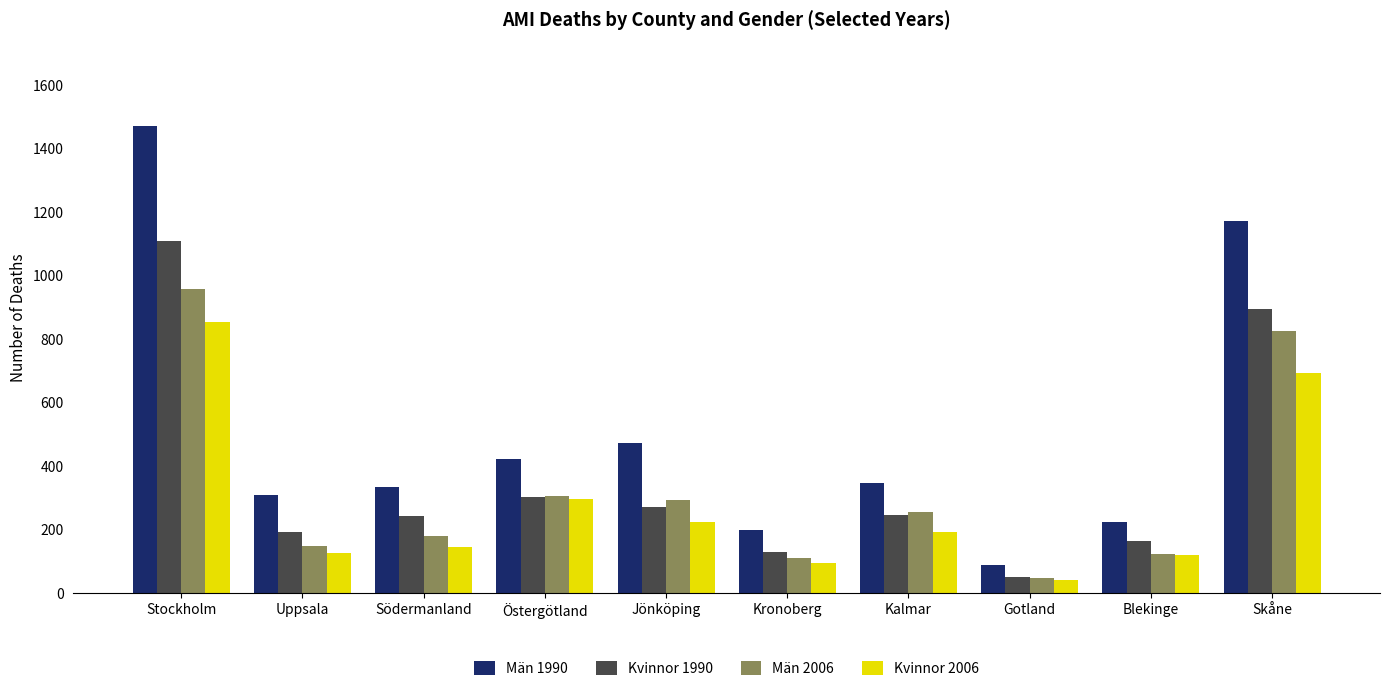

Reading left to right, transcribe all the data shown in this chart.

Män 1990: 1469	310	335	422	472	198	348	89	223	1171
Kvinnor 1990: 1109	192	243	304	271	129	246	51	163	894
Män 2006: 957	149	181	305	293	110	255	47	122	824
Kvinnor 2006: 853	125	144	295	225	94	191	40	121	693